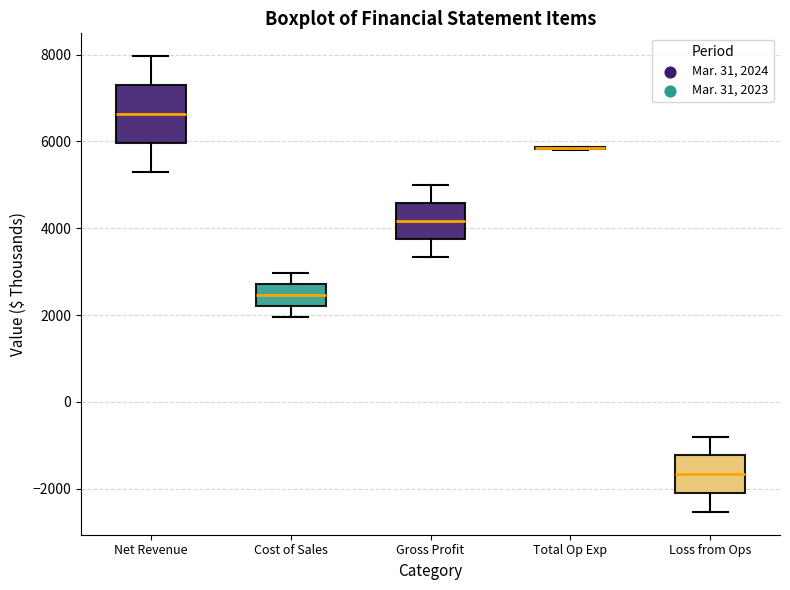

Which box is the tallest, from its lower edge to its upper edge?

Net Revenue